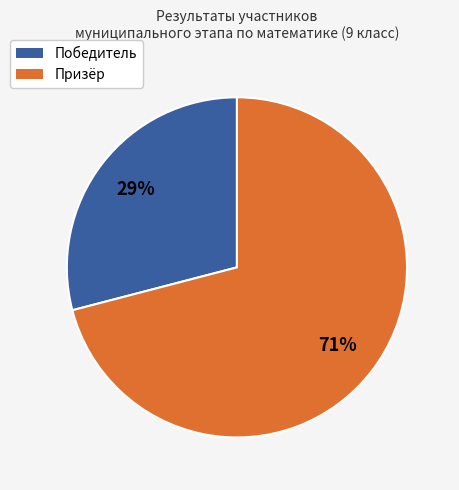

To the nearest percent, what percentage of the pie is Победитель?

29%